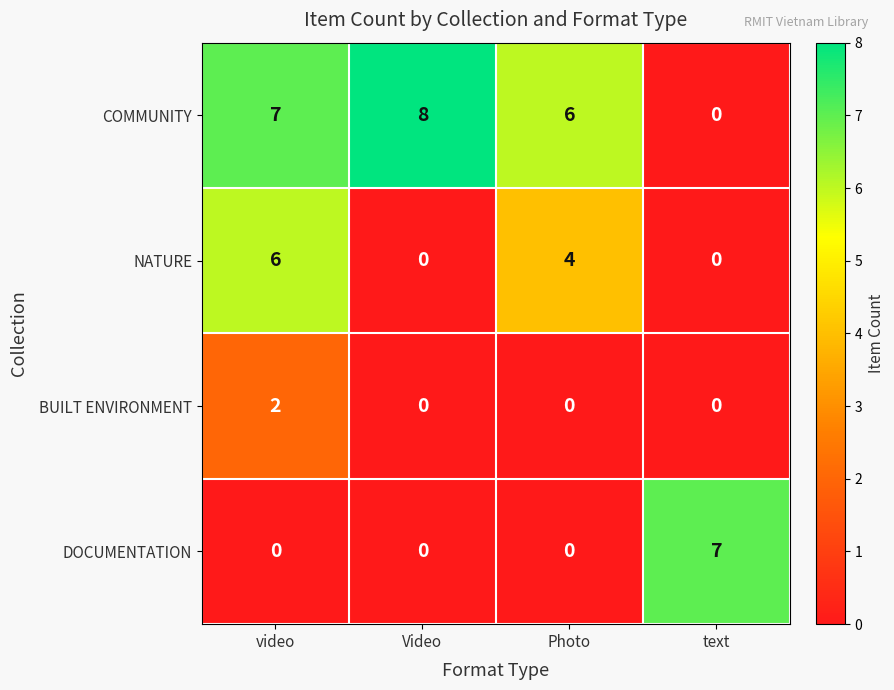

Reading left to right, extract all data points from this chart.

COMMUNITY: video=7	Video=8	Photo=6	text=0
NATURE: video=6	Video=0	Photo=4	text=0
BUILT ENVIRONMENT: video=2	Video=0	Photo=0	text=0
DOCUMENTATION: video=0	Video=0	Photo=0	text=7